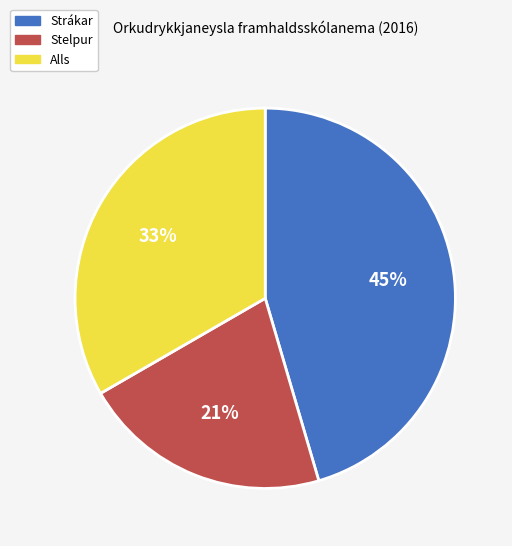

To the nearest percent, what portion does Strákar represent?

45%